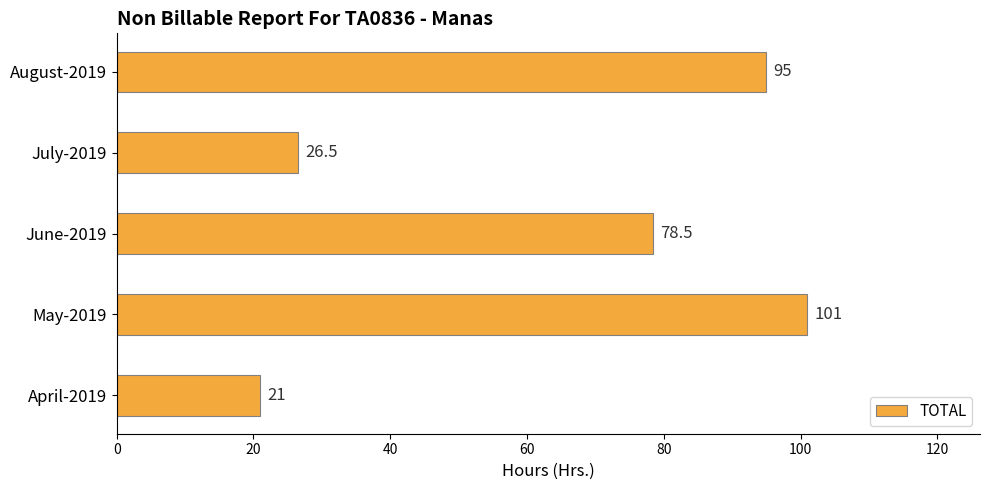

Is it true that the value at May-2019 is 101.0?

True